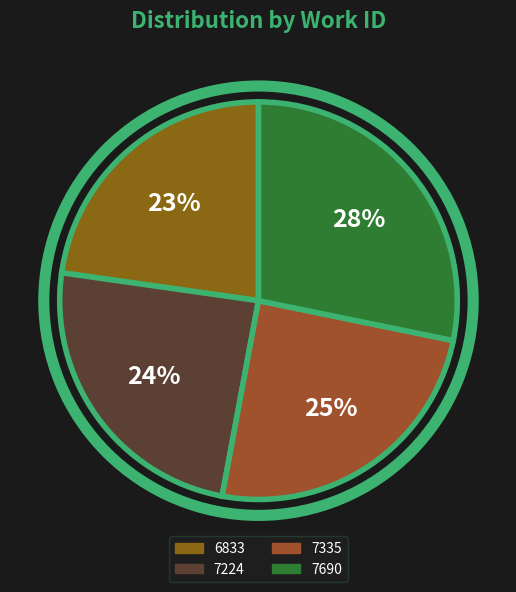

What is the smallest slice in the pie chart?

6833